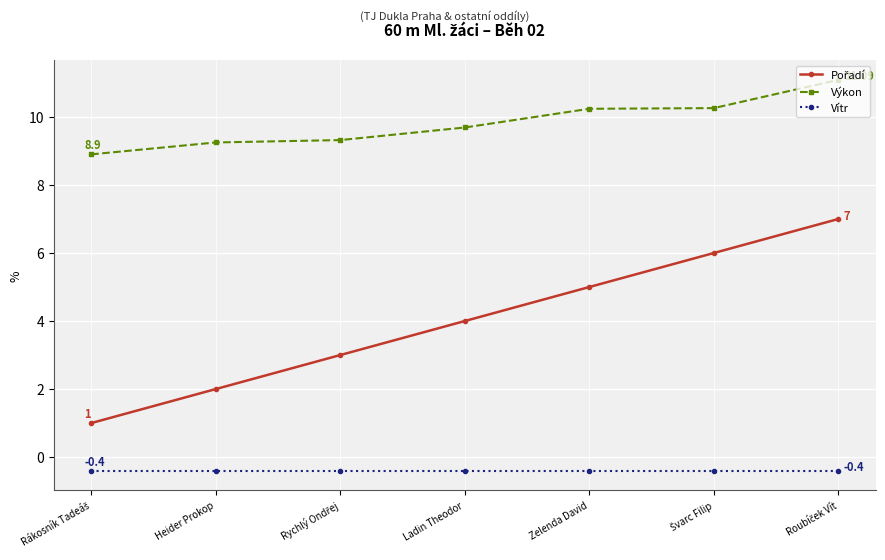

What is the average value of the Výkon series?

9.8